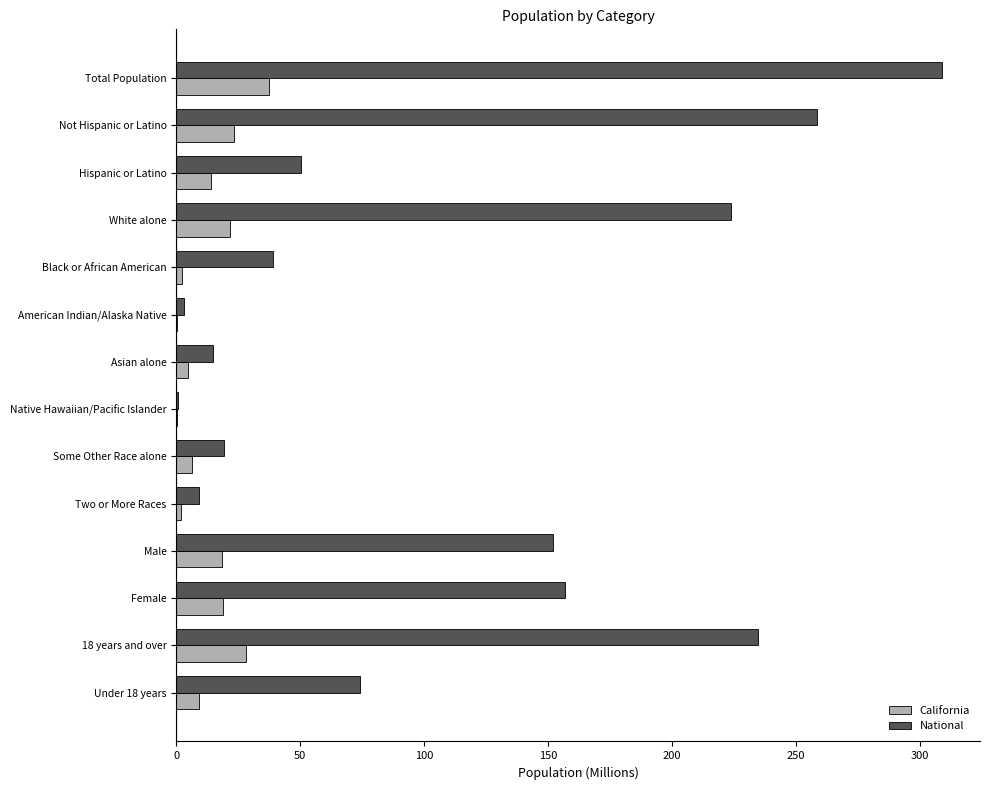

True or false: National has a value of 38.9 at Black or African American.

True